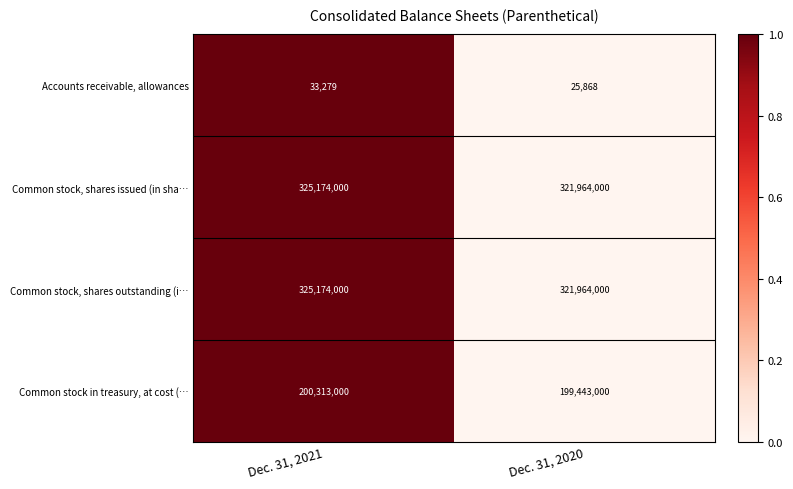

Reading left to right, transcribe all the data shown in this chart.

Accounts receivable, allowances: Dec. 31, 2021=33279	Dec. 31, 2020=25868
Common stock, shares issued (in sha…: Dec. 31, 2021=325174000	Dec. 31, 2020=321964000
Common stock, shares outstanding (i…: Dec. 31, 2021=325174000	Dec. 31, 2020=321964000
Common stock in treasury, at cost (…: Dec. 31, 2021=200313000	Dec. 31, 2020=199443000